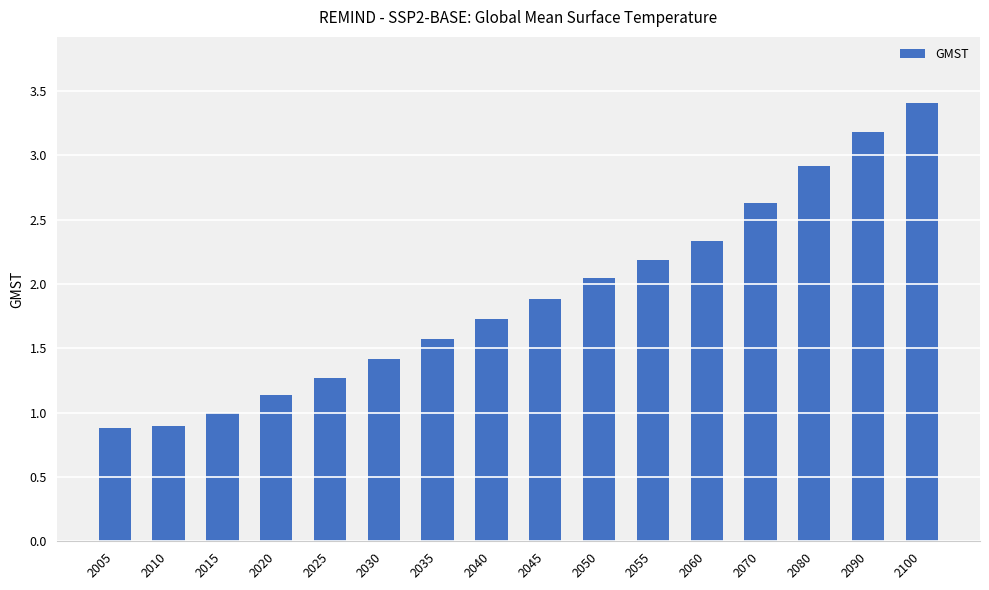

What is the change in value from 2025 to 2070?

+1.4